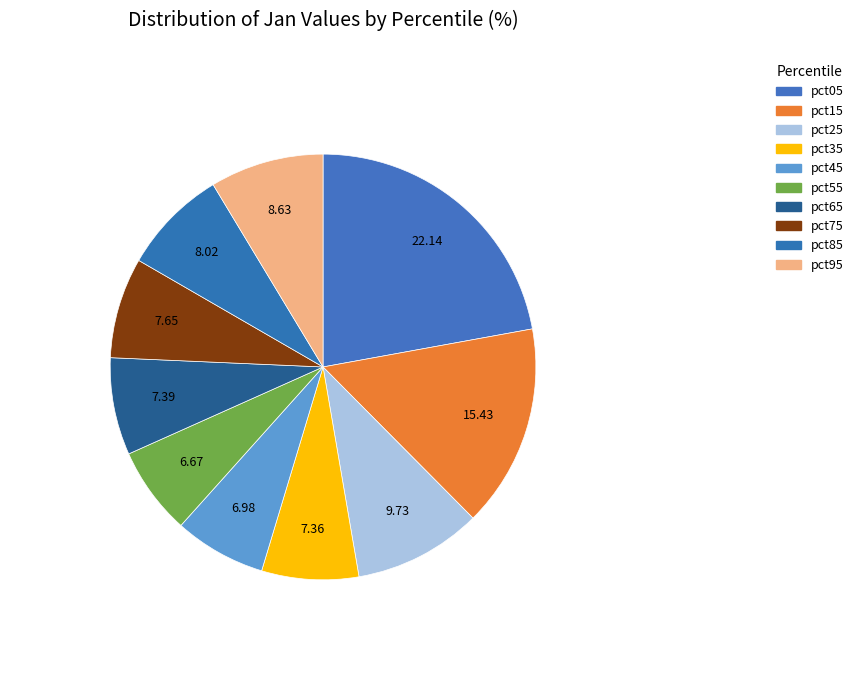

Which has a higher value, pct95 or pct05?

pct05